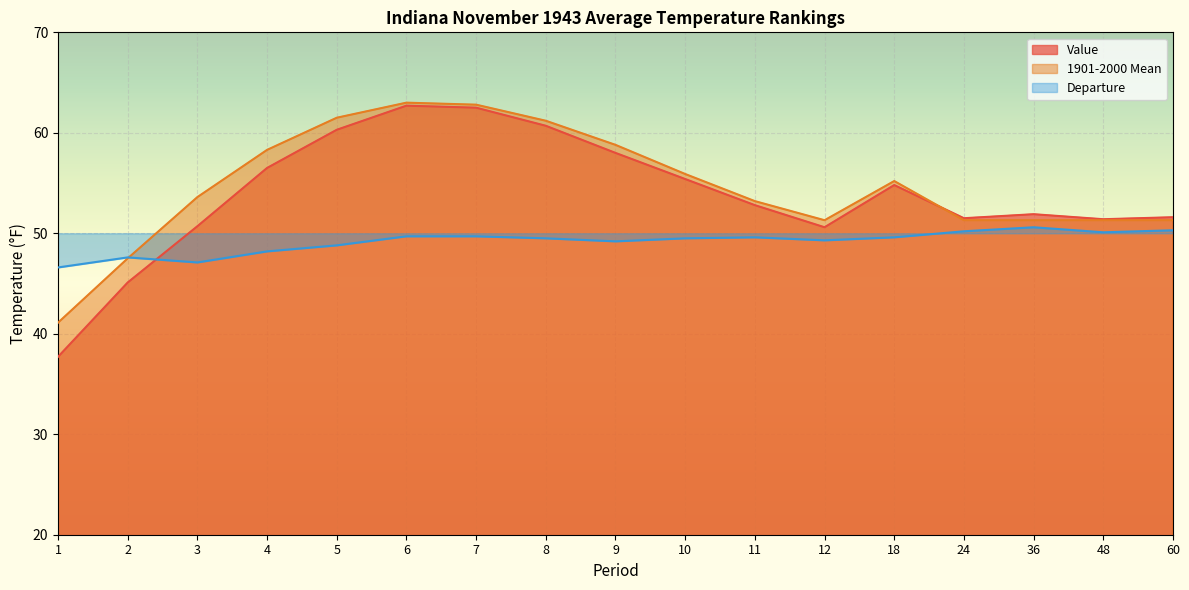

Reading right to left, transcribe all the data shown in this chart.

Value: 60=51.6	48=51.4	36=51.9	24=51.5	18=54.8	12=50.6	11=52.8	10=55.4	9=58.0	8=60.7	7=62.5	6=62.7	5=60.3	4=56.5	3=50.7	2=45.1	1=37.7
1901-2000 Mean: 60=51.3	48=51.3	36=51.3	24=51.3	18=55.2	12=51.3	11=53.2	10=55.9	9=58.8	8=61.2	7=62.8	6=63.0	5=61.5	4=58.3	3=53.6	2=47.5	1=41.1
Departure: 60=50.3	48=50.1	36=50.6	24=50.2	18=49.6	12=49.3	11=49.6	10=49.5	9=49.2	8=49.5	7=49.7	6=49.7	5=48.8	4=48.2	3=47.1	2=47.6	1=46.6